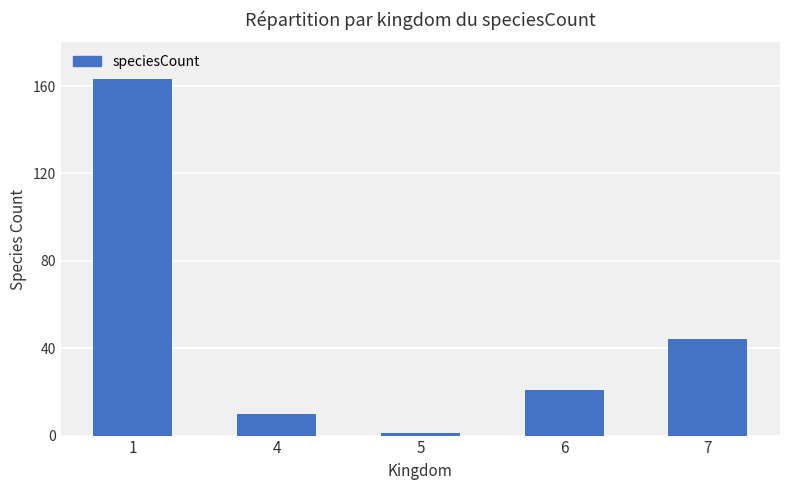

What is the sum of all values?

239